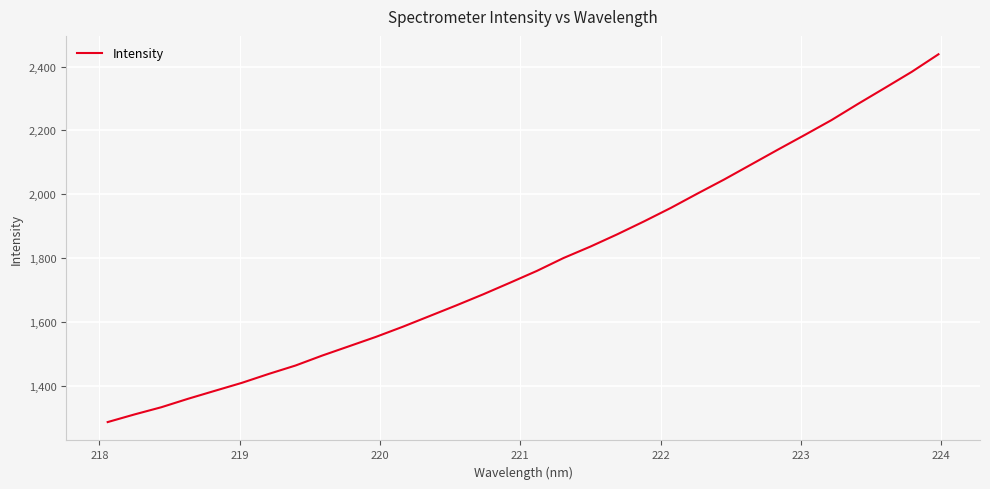

What is the maximum value shown in the chart?

2438.5